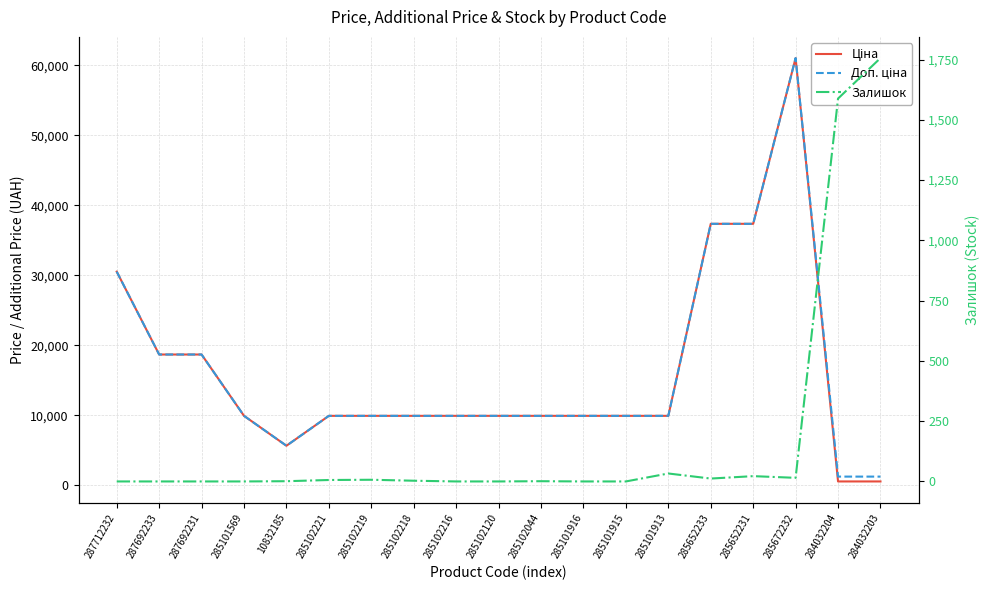

How many series are shown in this chart?

3